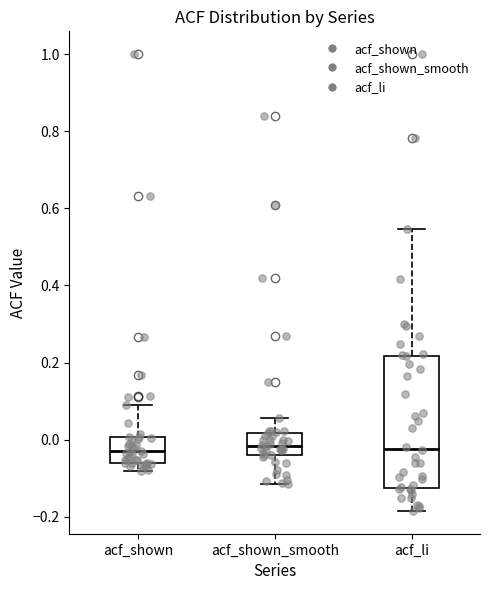

Where does the upper whisker of the box for acf_shown_smooth end on the y-axis? The values are not printed on the chart, so give them approximately, as read against the axis.

0.06